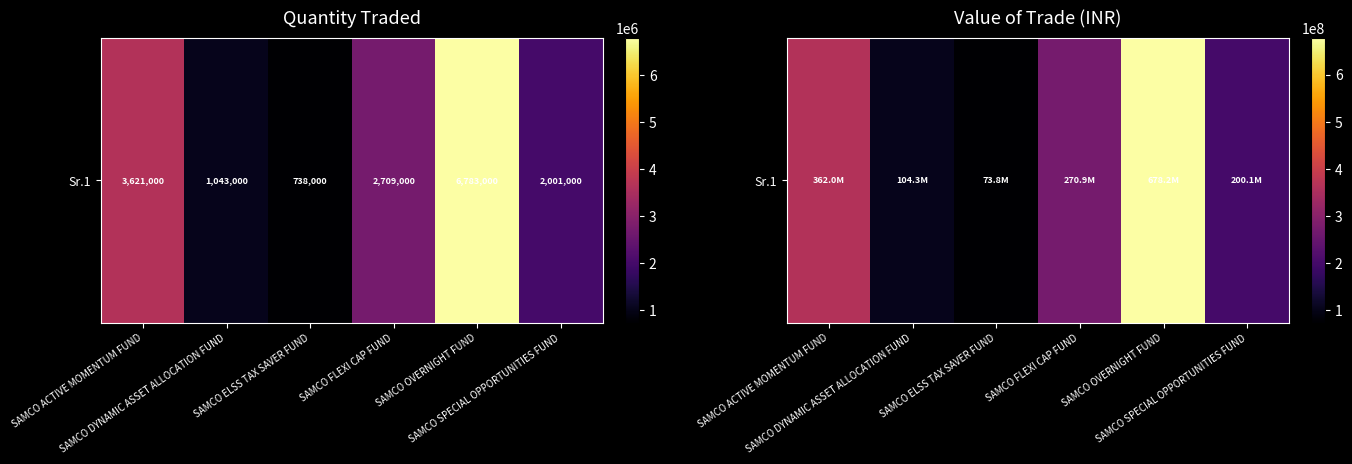

Where is the data nearest to the value 375985618?

SAMCO ACTIVE MOMENTUM FUND